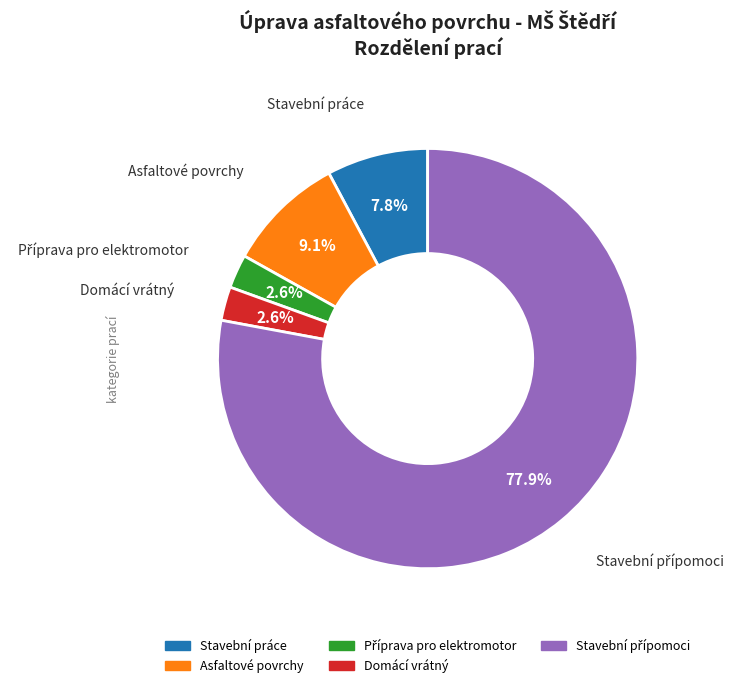

What percentage is NOT represented by Stavební práce?

92.2%